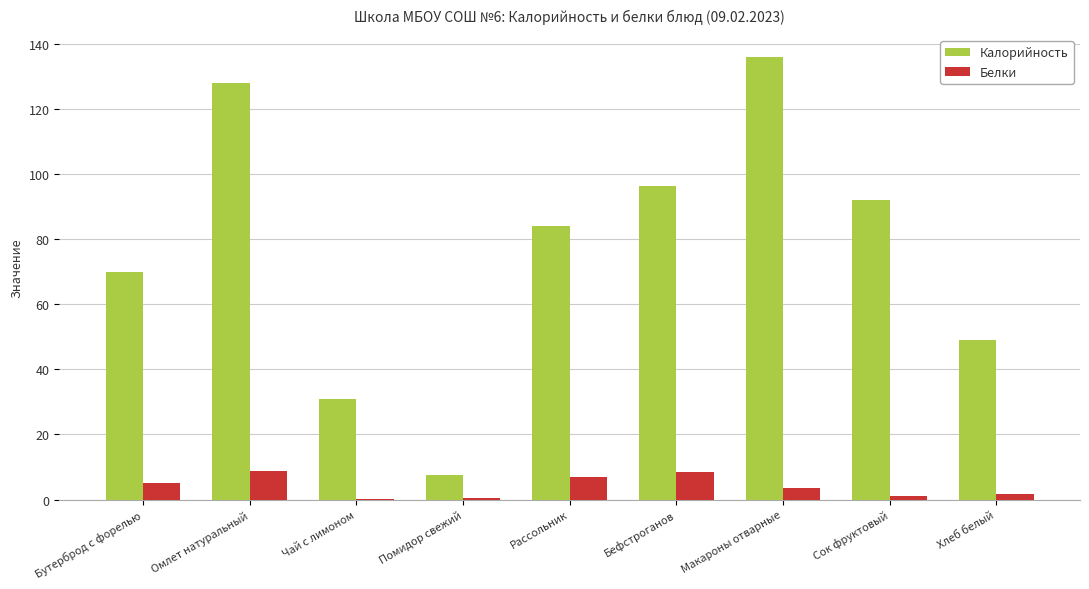

What is the sum of all Белки values?

35.7